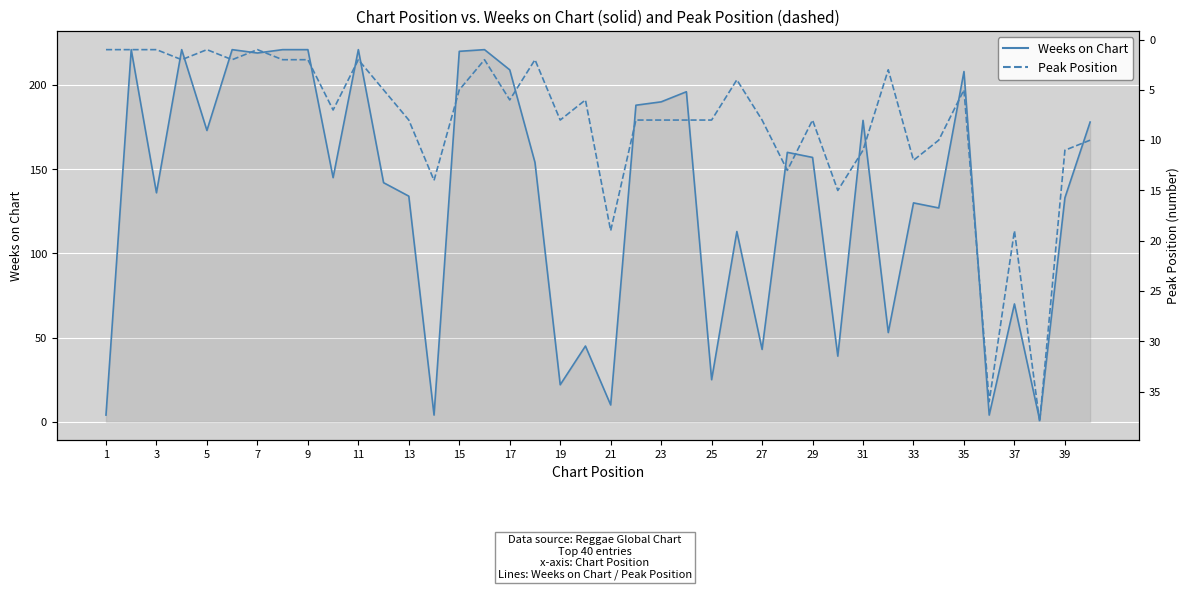

What is the greatest value displayed?

221